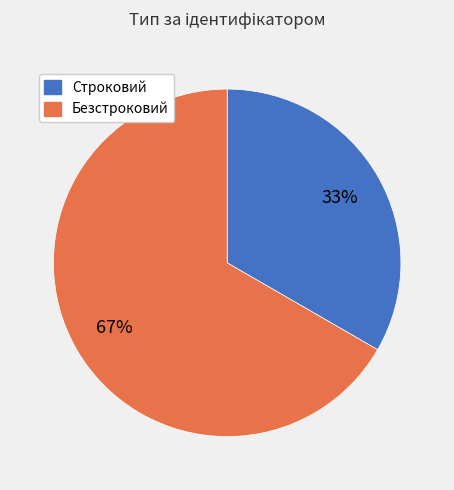

Do Строковий and Безстроковий together represent more than half of the pie?

Yes